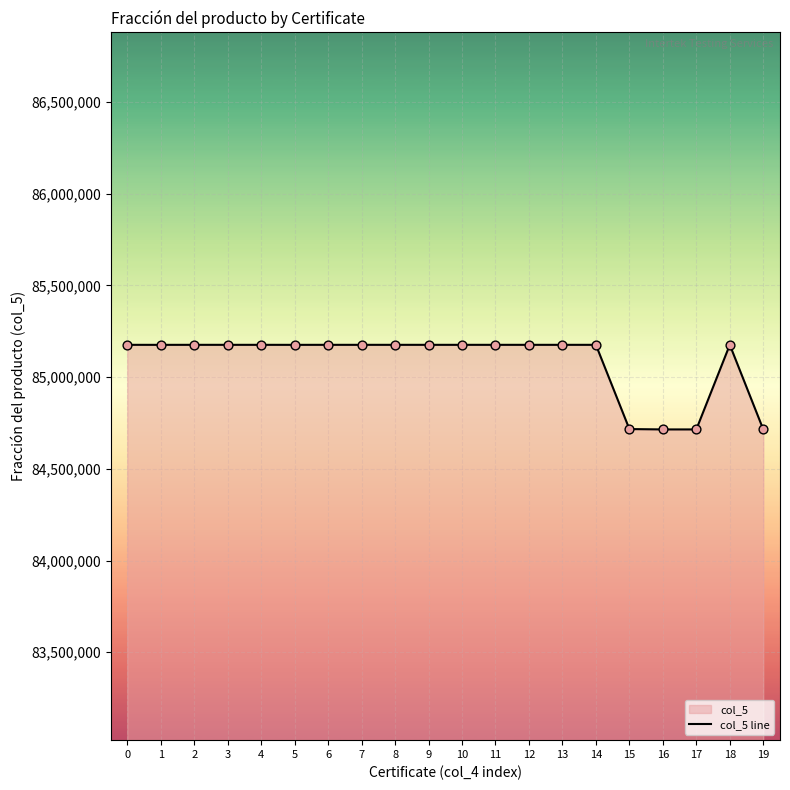

What is the ratio of the value at 13 to the value at 15?

1.0